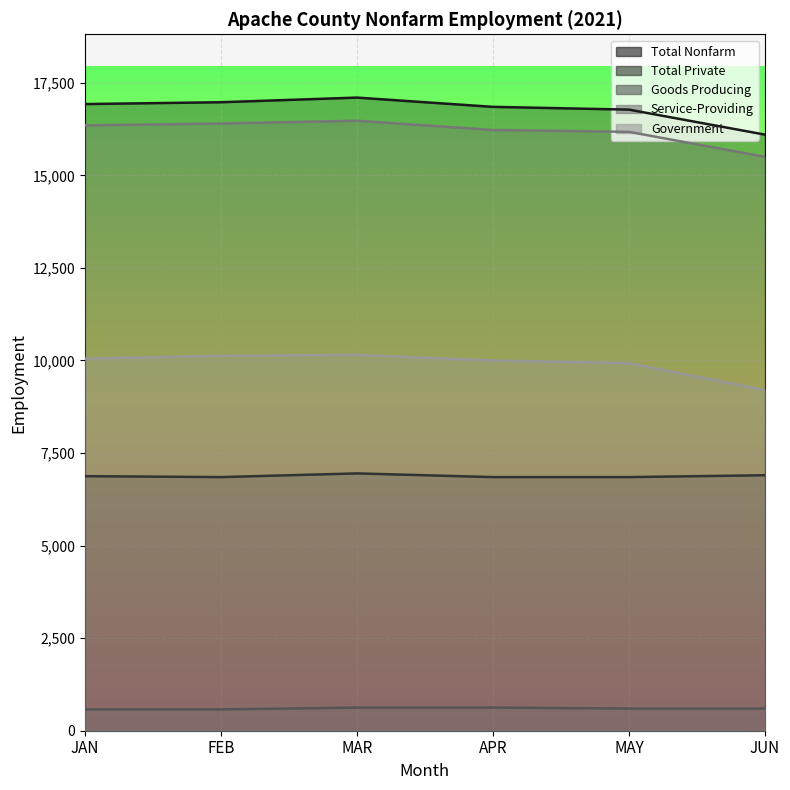

Does the chart display data point markers on the line(s)?

No